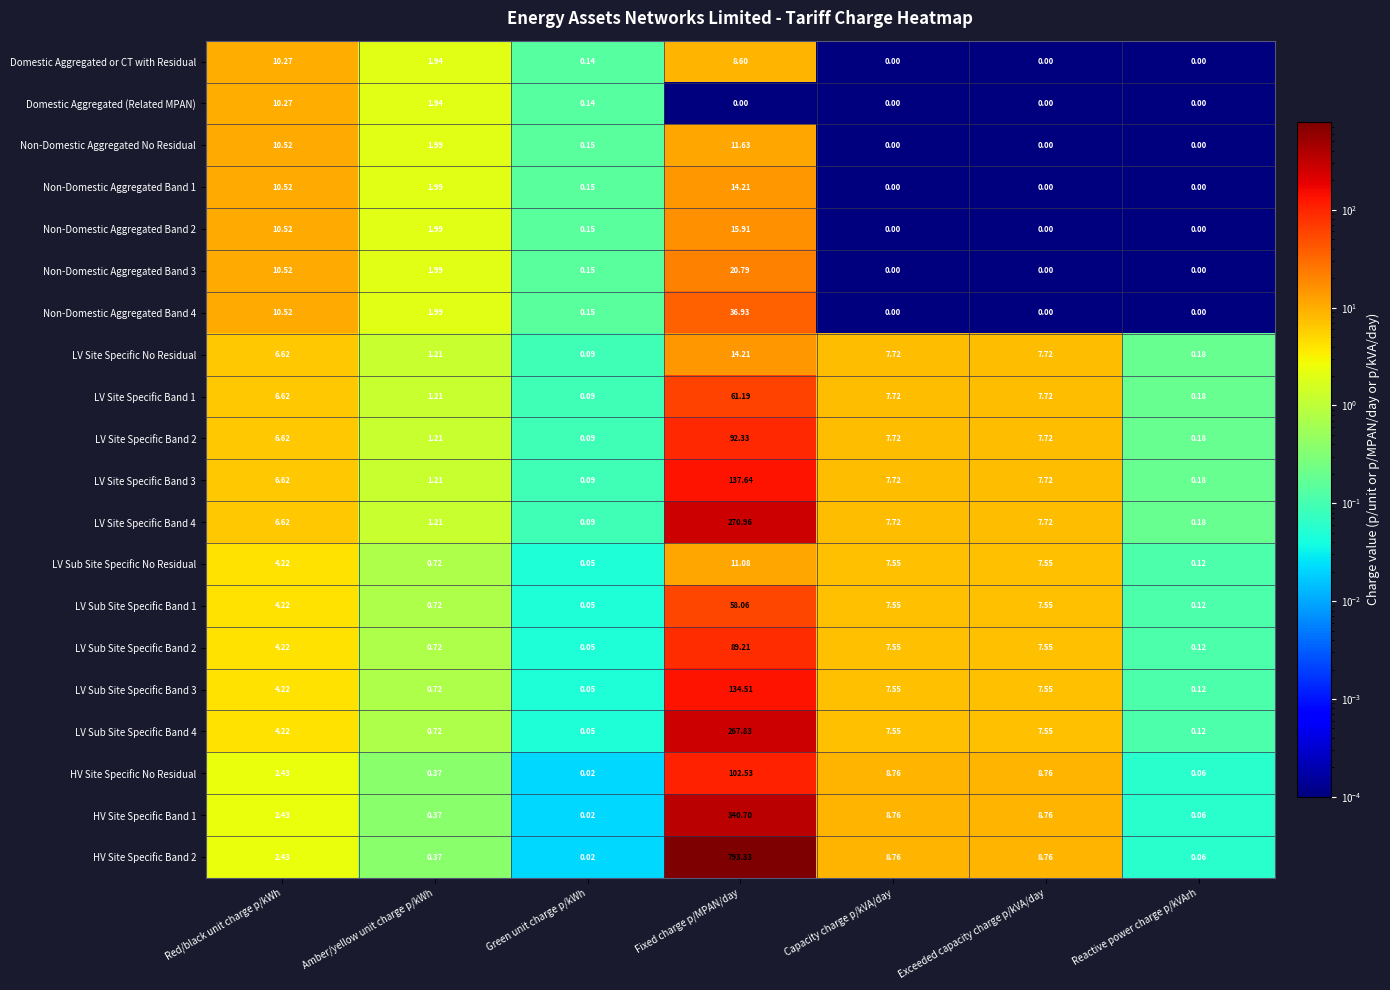

Which category has the lowest value in the LV Site Specific Band 2 series?

Green unit charge p/kWh